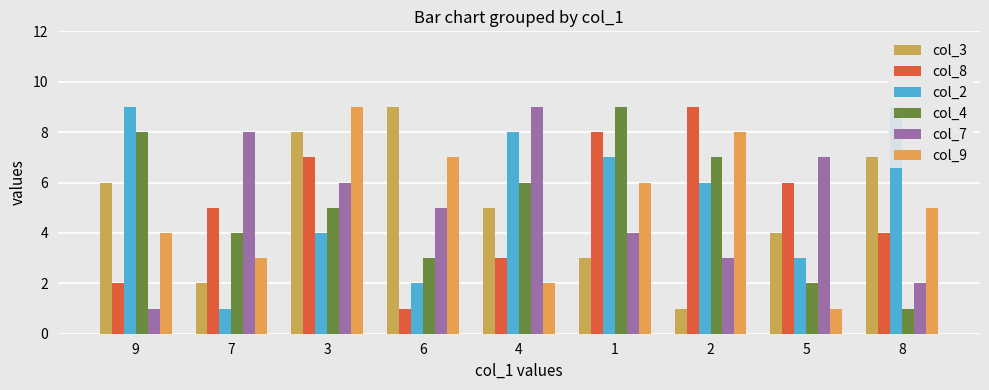

Between 5 and 3, which is larger?

3